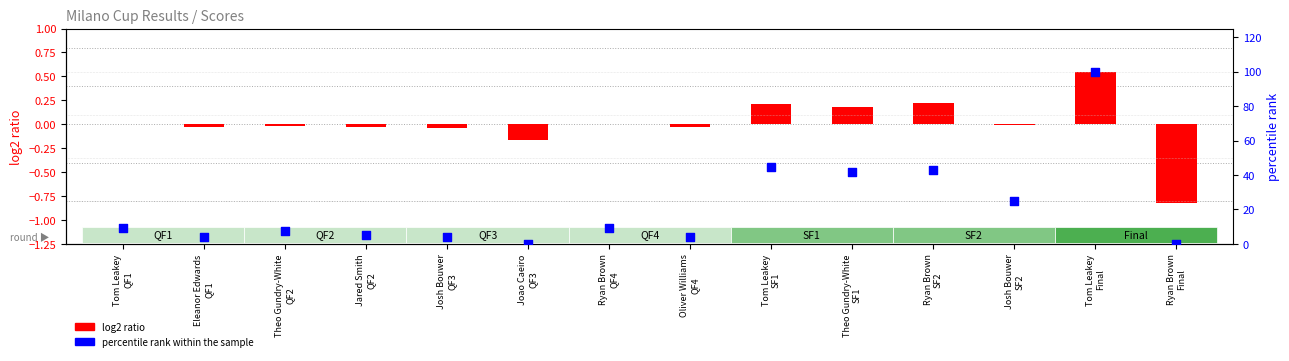

Which series contains the highest Y value?

percentile rank within the sample